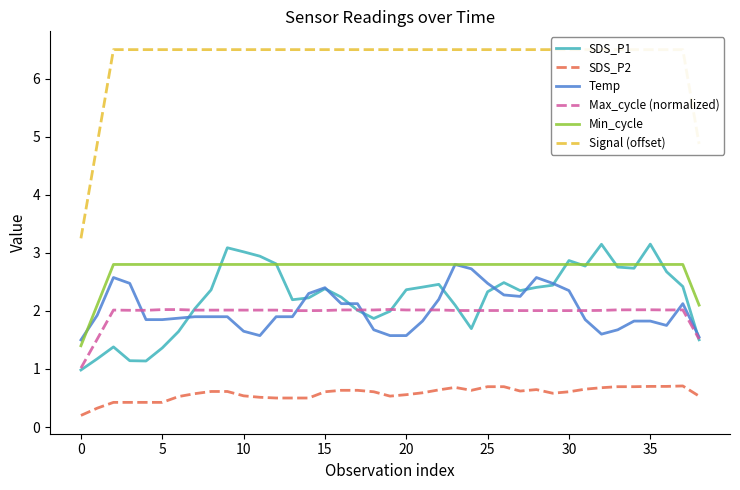

Reading right to left, transcribe all the data shown in this chart.

SDS_P1: 1.5	2.4	2.7	3.1	2.7	2.8	3.1	2.8	2.9	2.4	2.4	2.4	2.5	2.3	1.7	2.1	2.5	2.4	2.4	2.0	1.9	2.0	2.2	2.4	2.2	2.2	2.8	2.9	3.0	3.1	2.4	2.0	1.6	1.4	1.1	1.1	1.4	1.2	1.0
SDS_P2: 0.5	0.7	0.7	0.7	0.7	0.7	0.7	0.7	0.6	0.6	0.6	0.6	0.7	0.7	0.6	0.7	0.6	0.6	0.6	0.5	0.6	0.6	0.6	0.6	0.5	0.5	0.5	0.5	0.5	0.6	0.6	0.6	0.5	0.4	0.4	0.4	0.4	0.3	0.2
Temp: 1.5	2.1	1.8	1.8	1.8	1.7	1.6	1.9	2.4	2.5	2.6	2.2	2.3	2.5	2.7	2.8	2.2	1.8	1.6	1.6	1.7	2.1	2.1	2.4	2.3	1.9	1.9	1.6	1.7	1.9	1.9	1.9	1.9	1.9	1.9	2.5	2.6	1.9	1.5
Max_cycle (normalized): 1.5	2.0	2.0	2.0	2.0	2.0	2.0	2.0	2.0	2.0	2.0	2.0	2.0	2.0	2.0	2.0	2.0	2.0	2.0	2.0	2.0	2.0	2.0	2.0	2.0	2.0	2.0	2.0	2.0	2.0	2.0	2.0	2.0	2.0	2.0	2.0	2.0	1.5	1.0
Min_cycle: 2.1	2.8	2.8	2.8	2.8	2.8	2.8	2.8	2.8	2.8	2.8	2.8	2.8	2.8	2.8	2.8	2.8	2.8	2.8	2.8	2.8	2.8	2.8	2.8	2.8	2.8	2.8	2.8	2.8	2.8	2.8	2.8	2.8	2.8	2.8	2.8	2.8	2.1	1.4
Signal (offset): 4.9	6.5	6.5	6.5	6.5	6.5	6.5	6.5	6.5	6.5	6.5	6.5	6.5	6.5	6.5	6.5	6.5	6.5	6.5	6.5	6.5	6.5	6.5	6.5	6.5	6.5	6.5	6.5	6.5	6.5	6.5	6.5	6.5	6.5	6.5	6.5	6.5	4.9	3.2